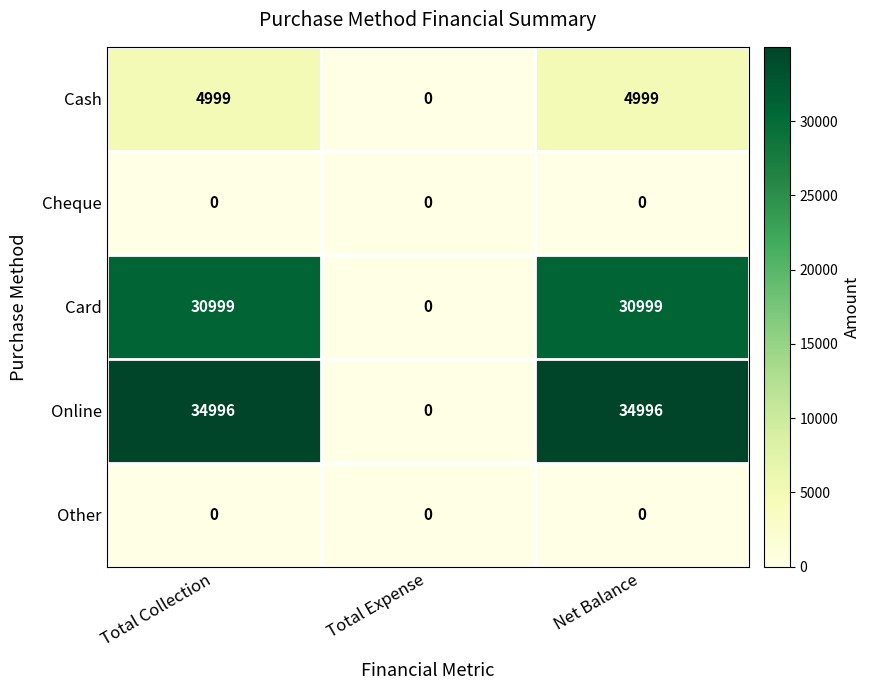

Count the Online values in the range 0 to 34996.

3